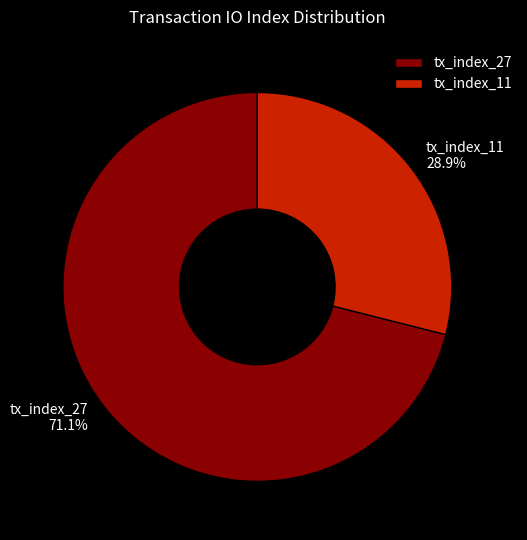

Rank the categories by value from highest to lowest.

tx_index_27, tx_index_11